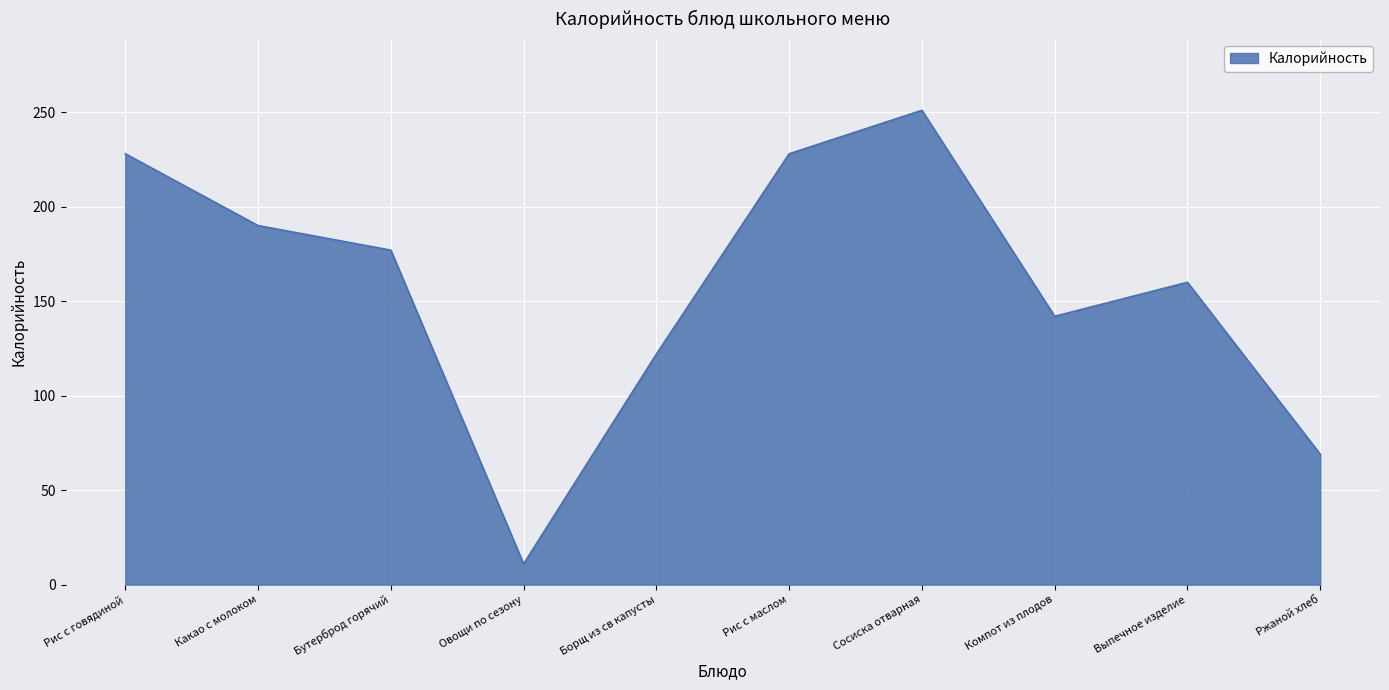

True or false: the data shows 92 at Ржаной хлеб.

False